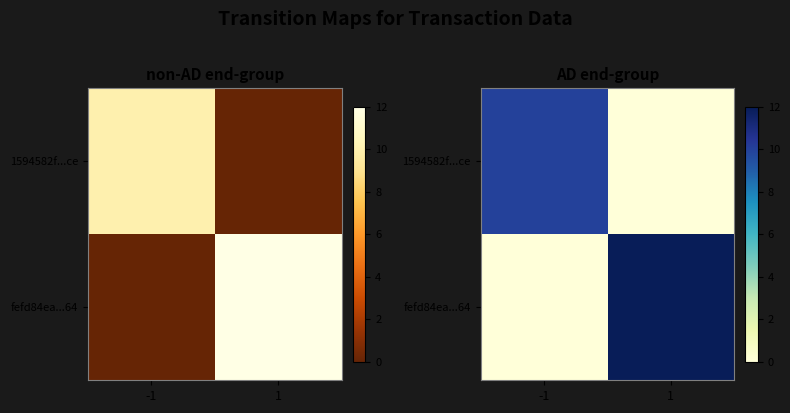

How many series are shown in this chart?

2